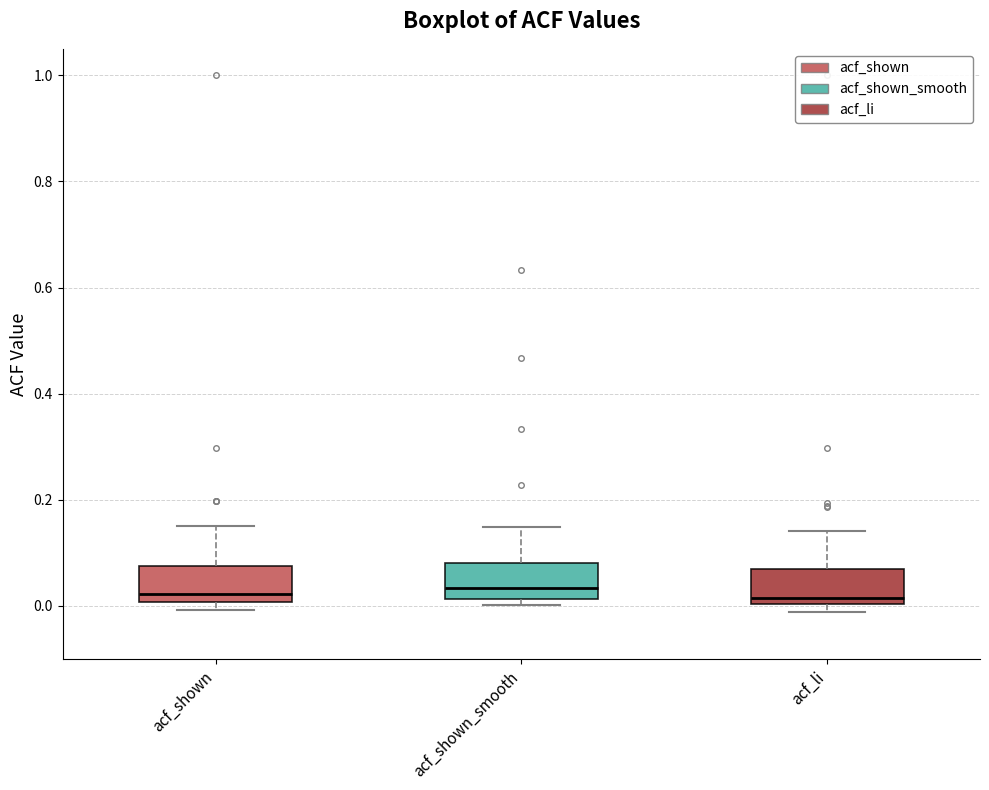

Reading left to right, read every box against the y-axis: the position of its median line, the range the box covers, and the ends of its whiskers. The values are not printed on the chart, so give them approximately, as read against the axis.

acf_shown: median 0.02, box 0.00 to 0.08, whiskers 0.00 (just below the box's lower edge) to 0.16
acf_shown_smooth: median 0.04, box 0.02 to 0.08, whiskers 0.00 to 0.14
acf_li: median 0.02, box 0.00 to 0.08, whiskers -0.02 to 0.14